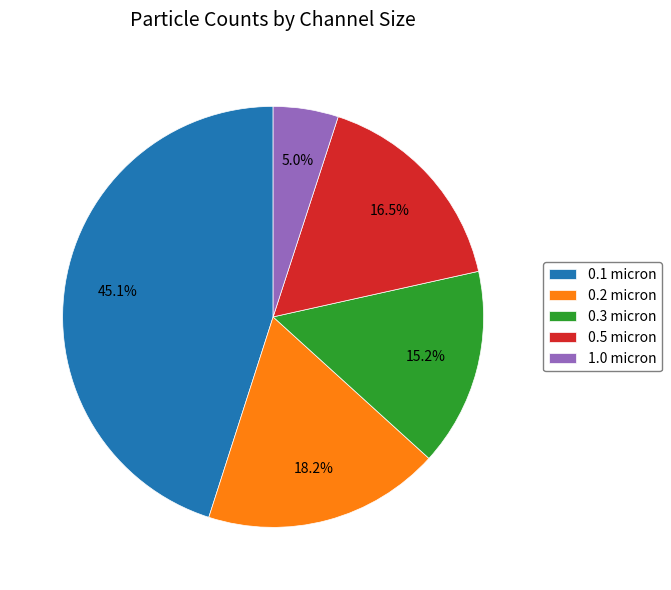

Does 0.1 micron account for over 50% of the chart?

No